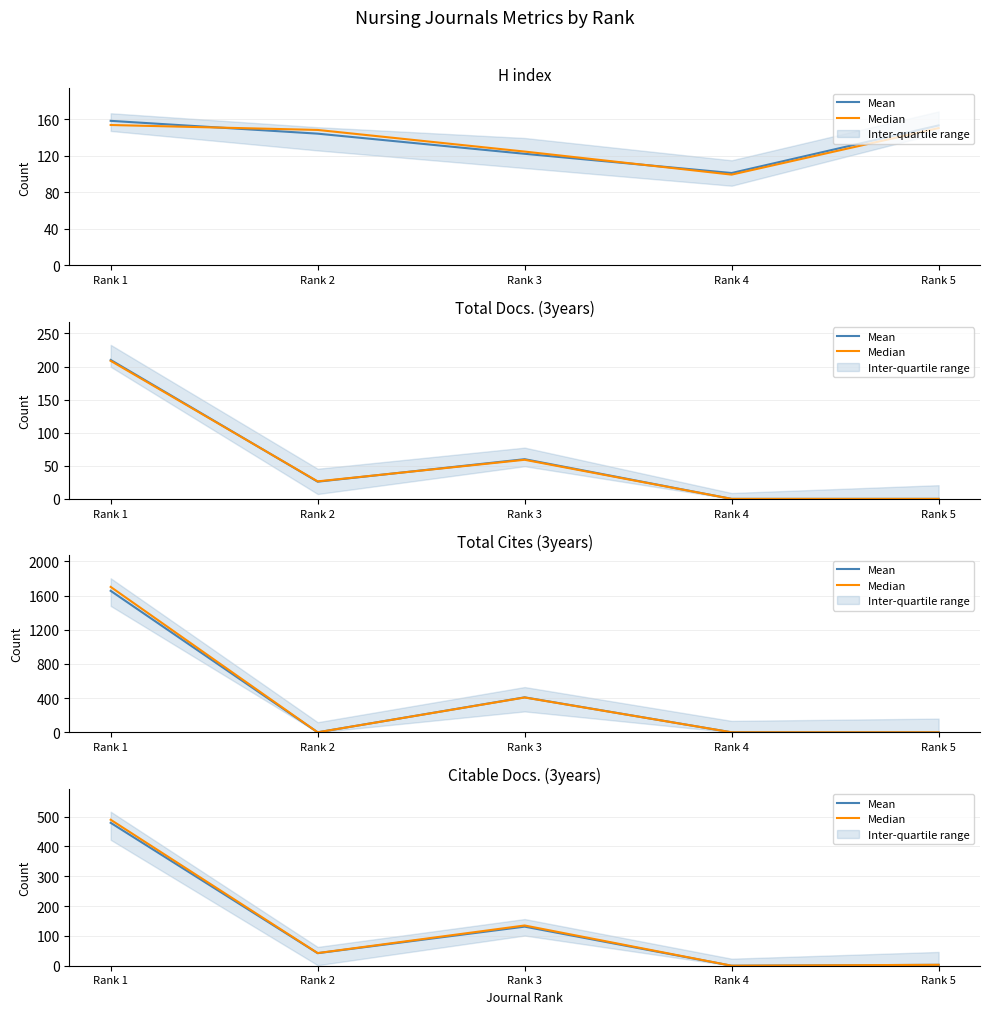

What is the value of the Mean point at the 1st from the left?

479.0